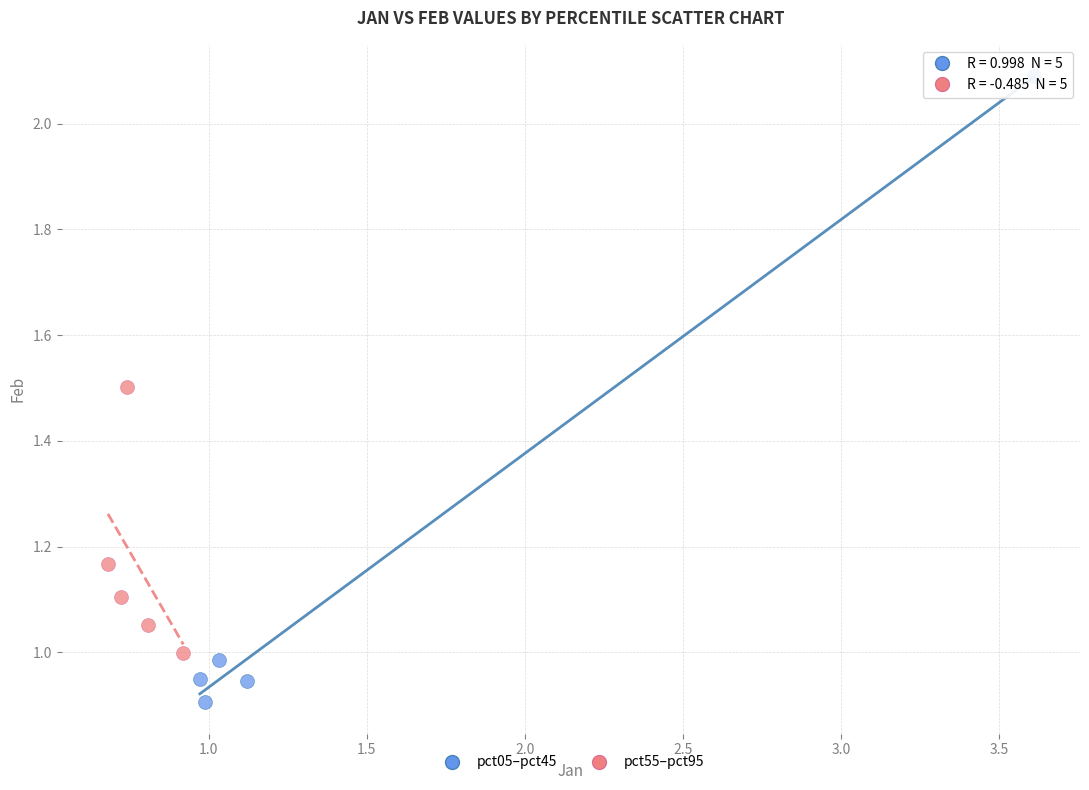

What are all the series names shown in the legend?

pct05–pct45, pct55–pct95